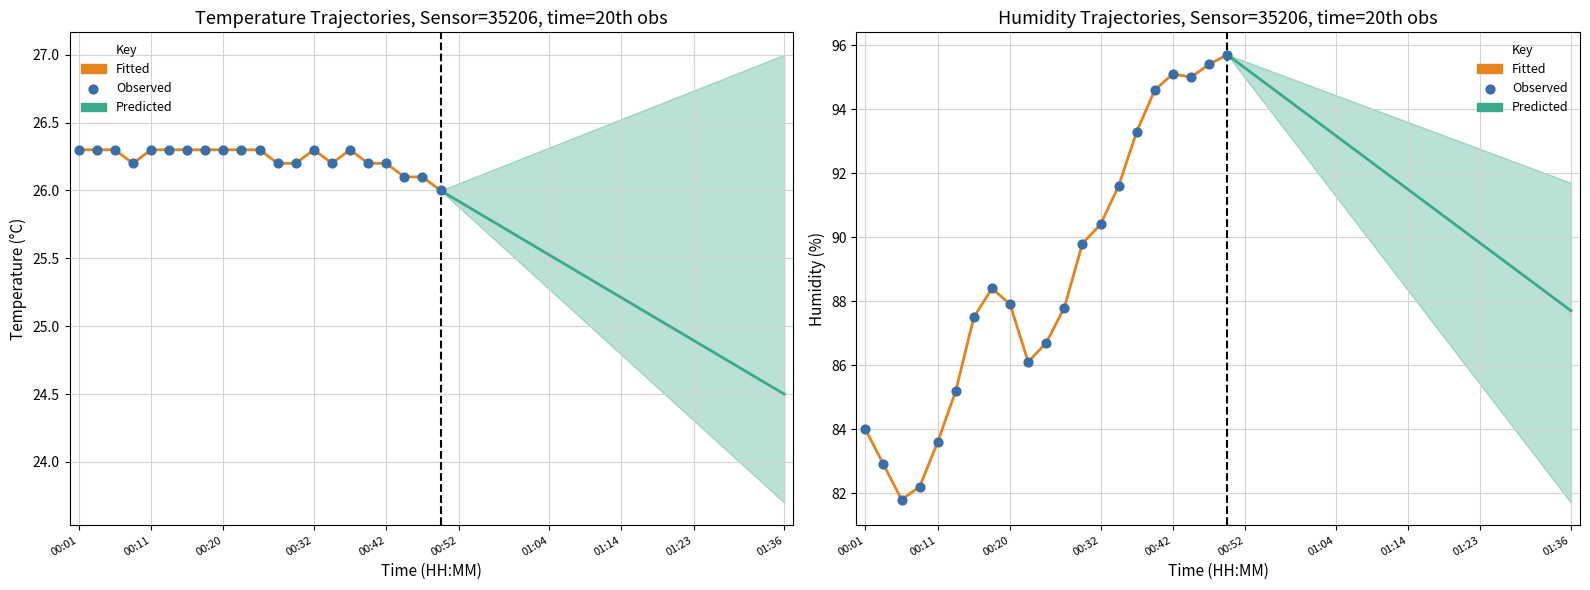

What is the total value across all series at 00:18?

114.7